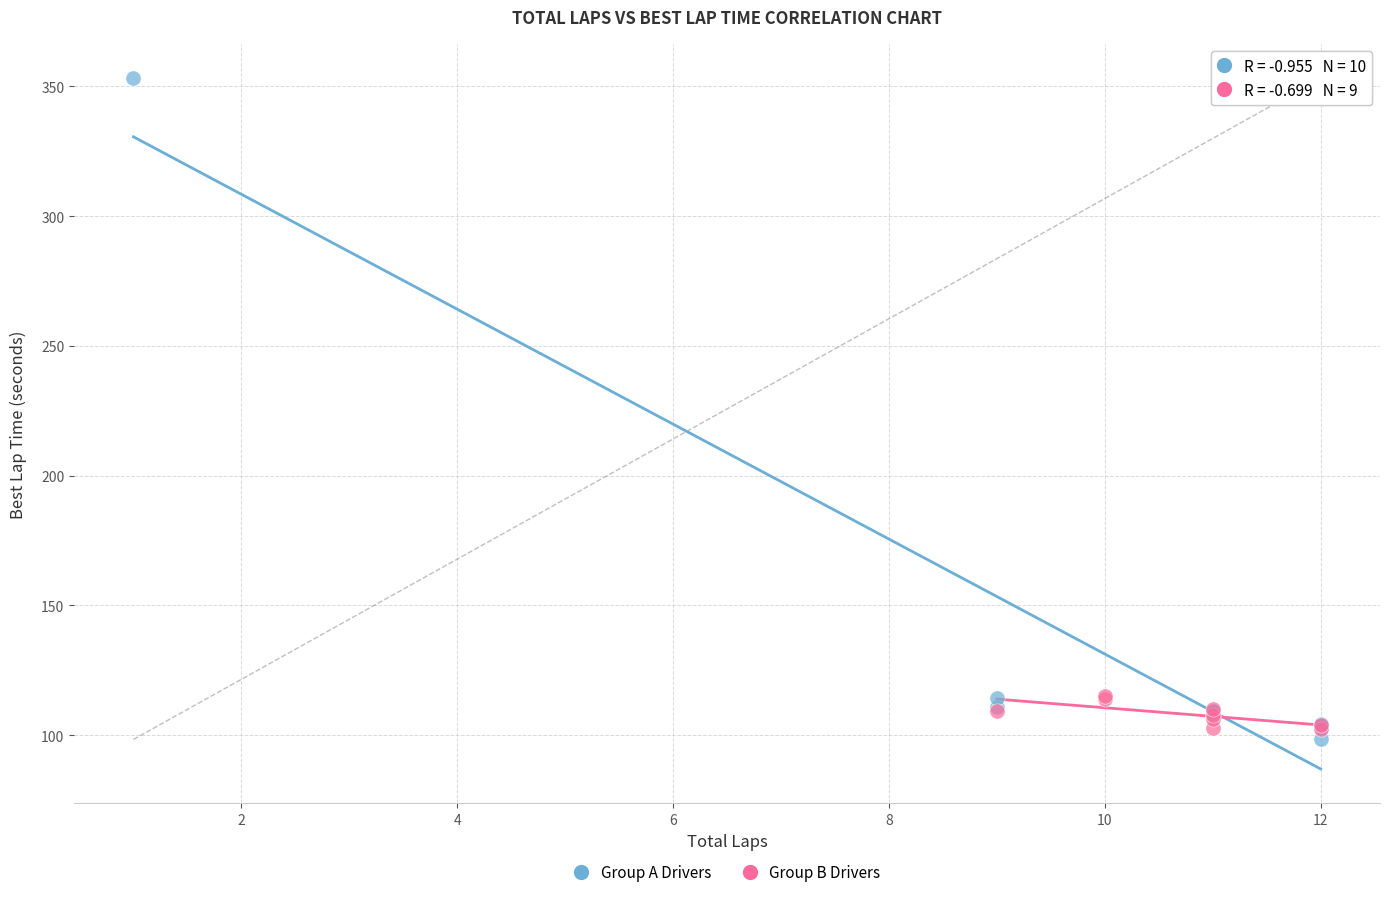

Which series reaches the maximum Y coordinate?

Group A Drivers